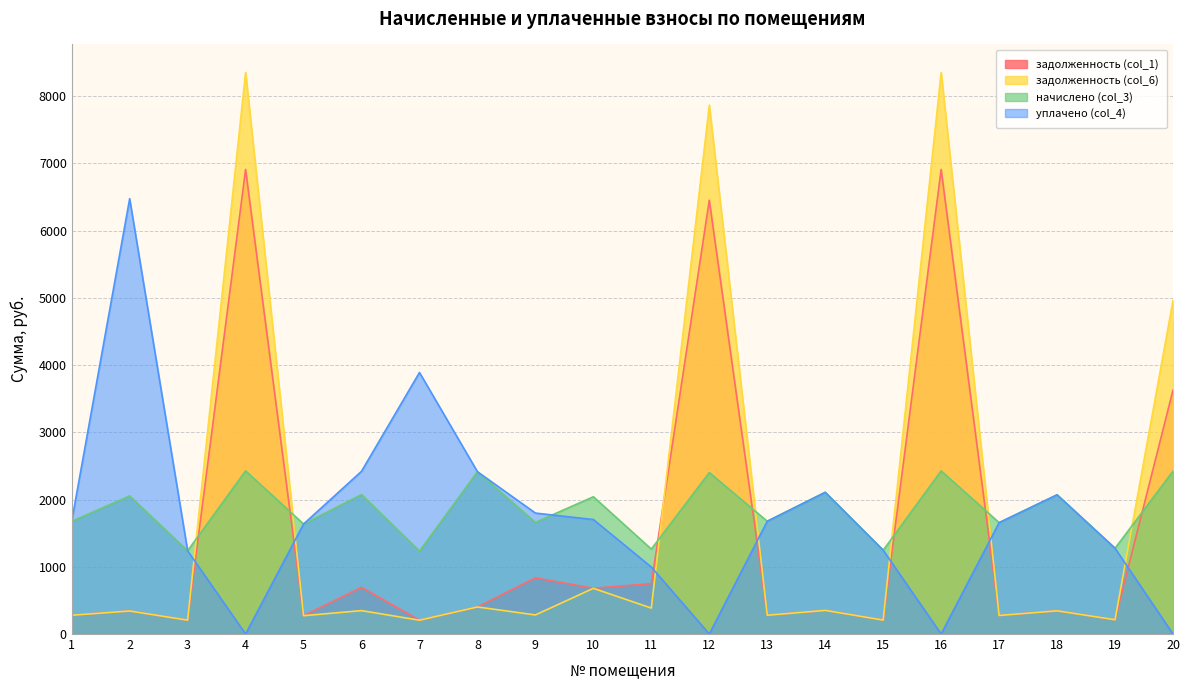

At which category is the sum across all series the highest?

4